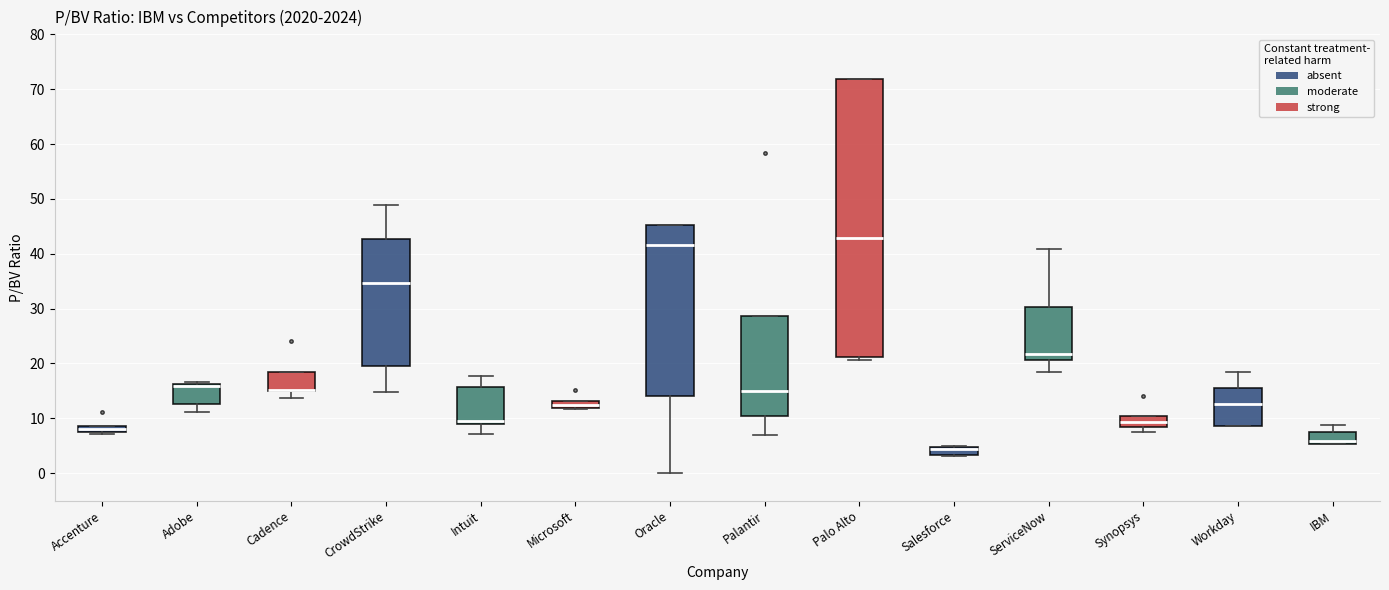

Comparing the boxes themselves (not the whiskers), which one is the tallest?

Palo Alto